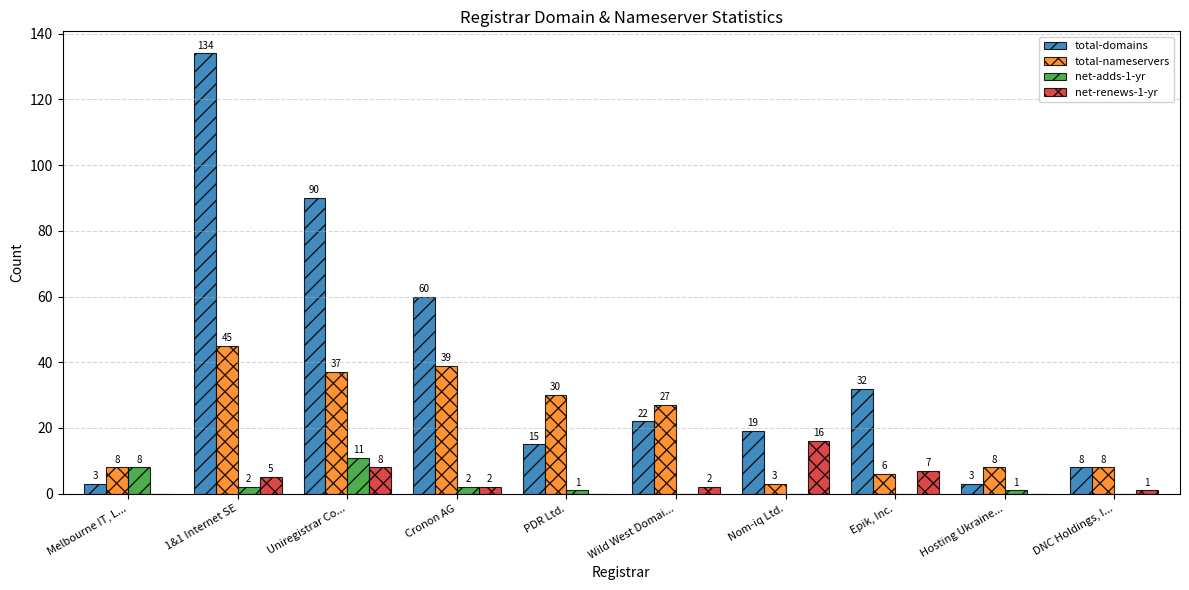

Count the number of data series in this chart.

4